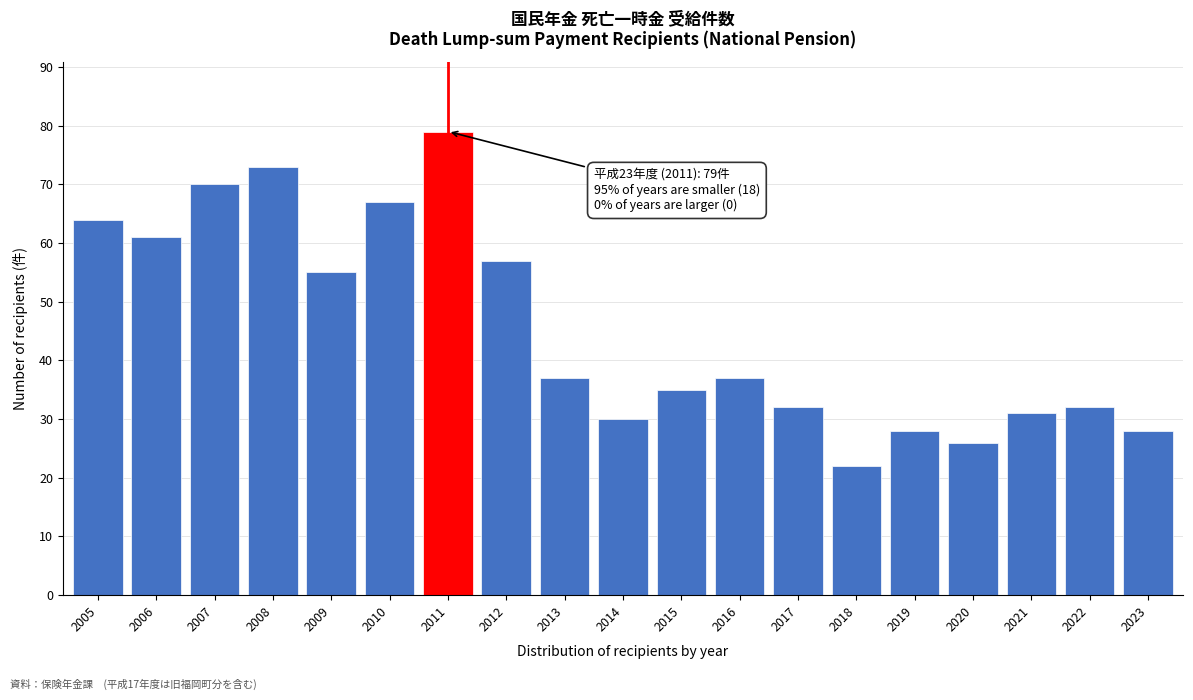

Reading left to right, what are all the values shown in this chart?

2005=64	2006=61	2007=70	2008=73	2009=55	2010=67	2011=79	2012=57	2013=37	2014=30	2015=35	2016=37	2017=32	2018=22	2019=28	2020=26	2021=31	2022=32	2023=28